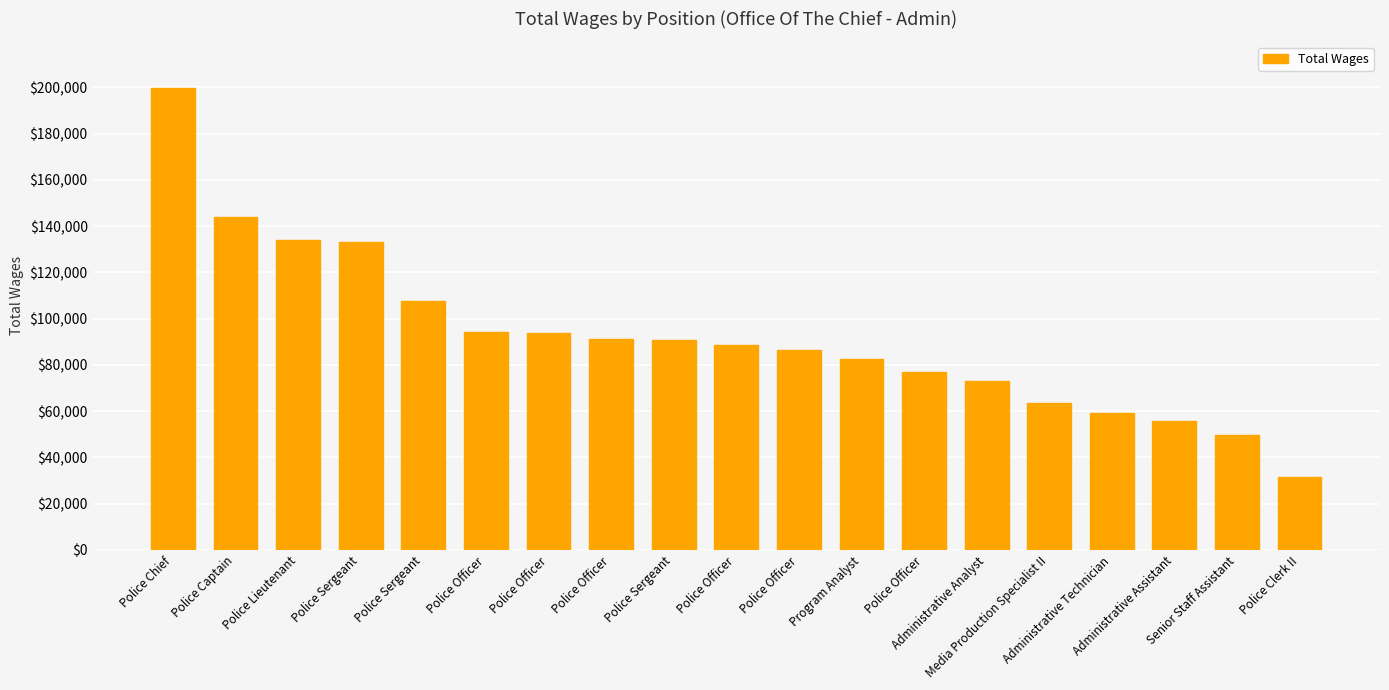

How many bars are there in total?

19